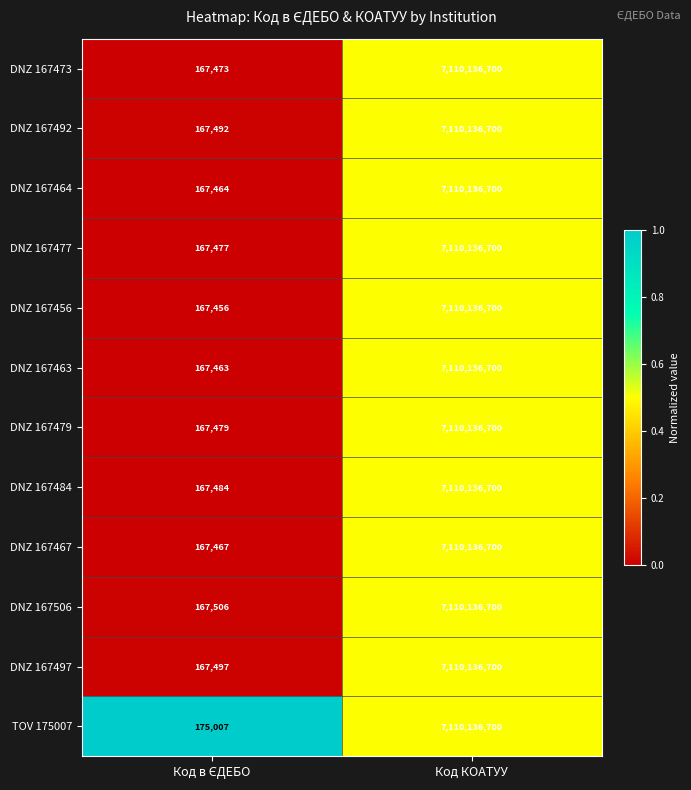

Which series has the largest range (max minus min)?

DNZ 167456